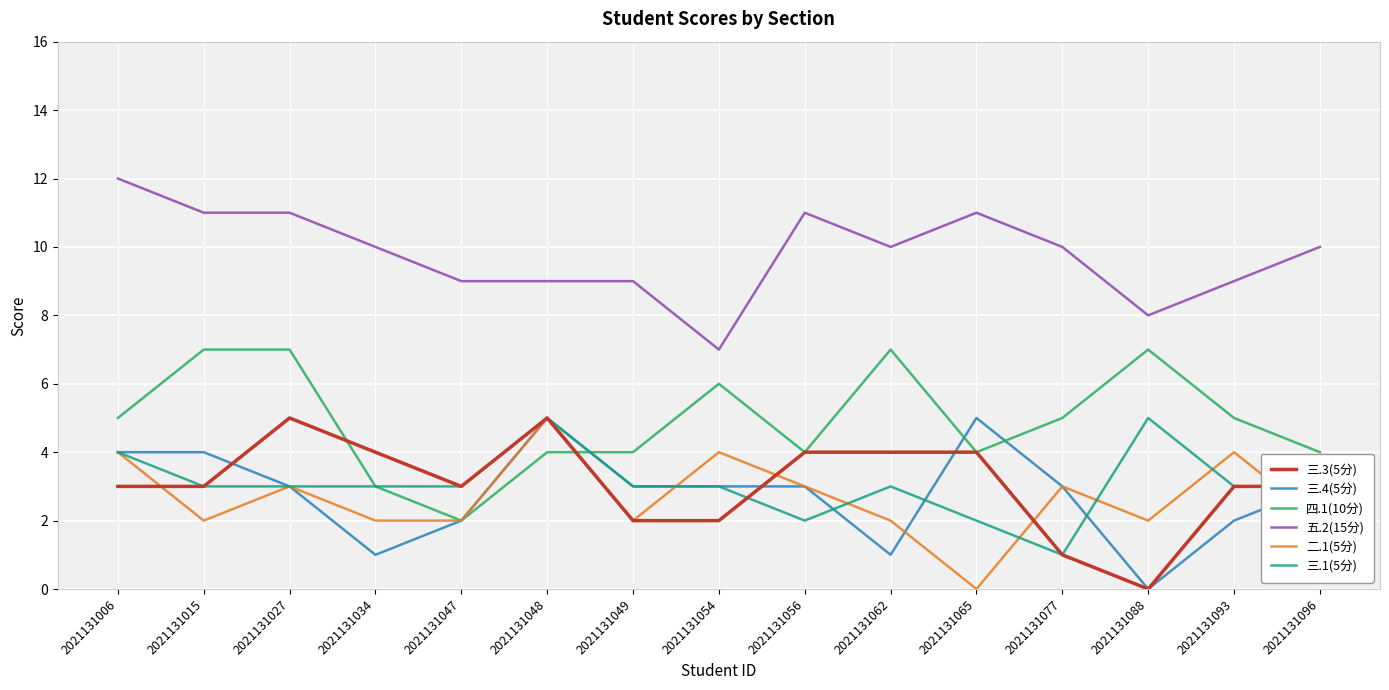

True or false: 二.1(5分) and 三.4(5分) intersect in this chart.

True